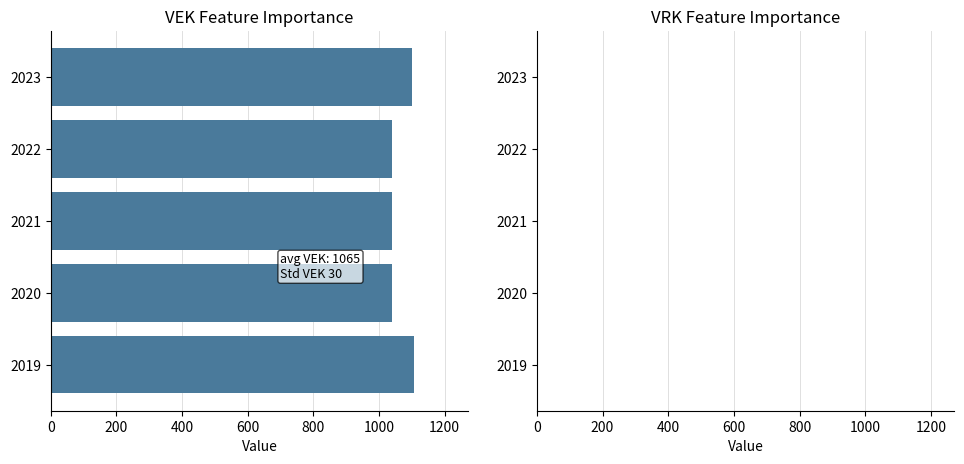

What is the value of the 2nd bar from the top?

1040